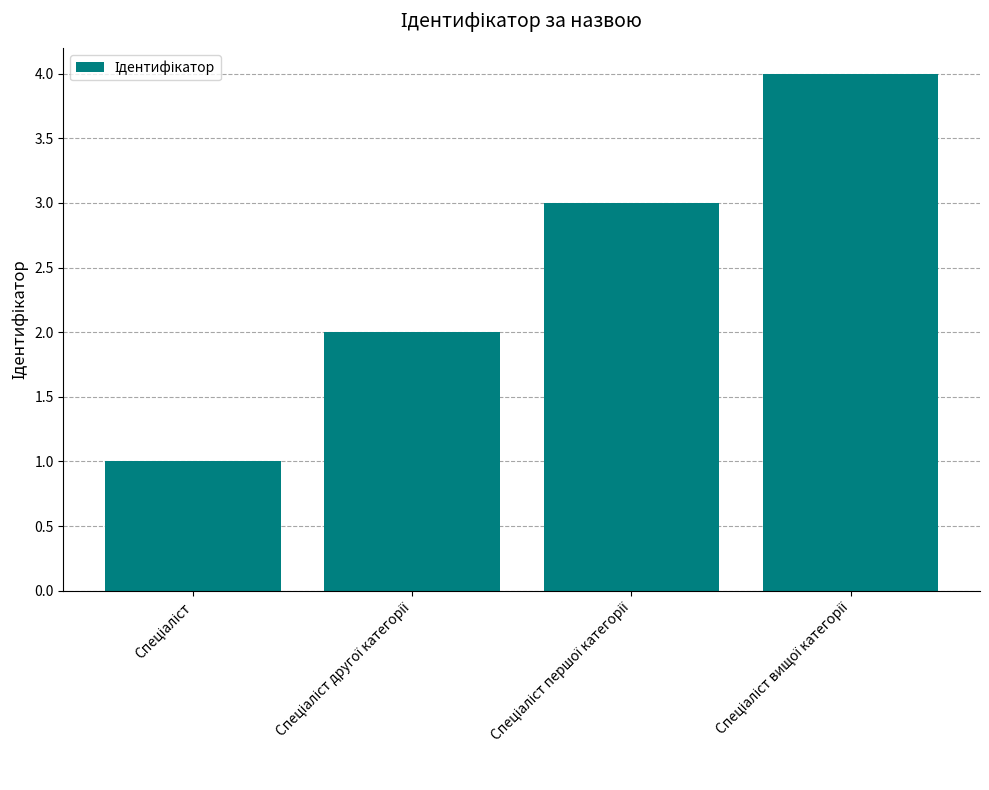

Reading left to right, transcribe all the data shown in this chart.

1	2	3	4